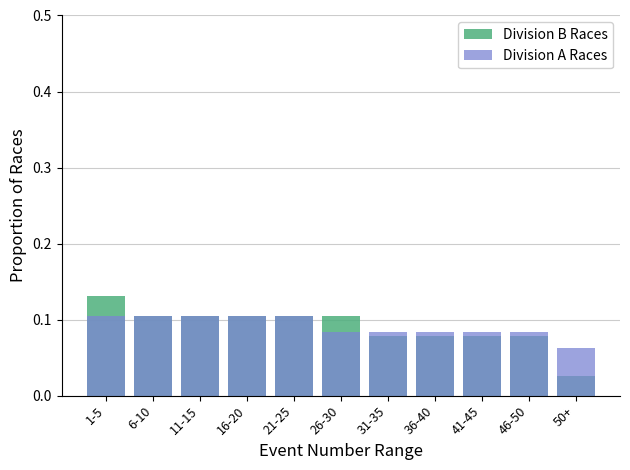

At which category is the sum across all series the highest?

1-5